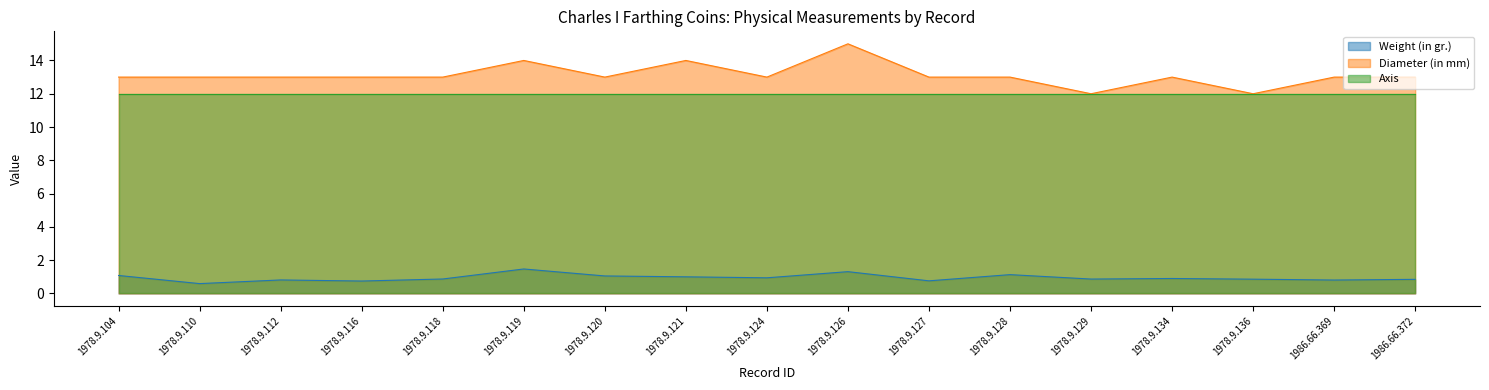

At which category does the chart reach its peak across all series?

1978.9.126